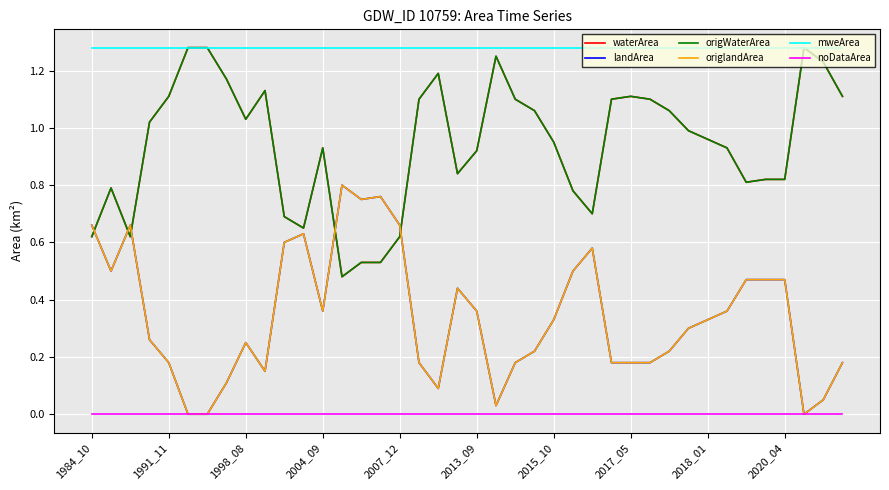

Is this an area chart (filled region under the line)?

No